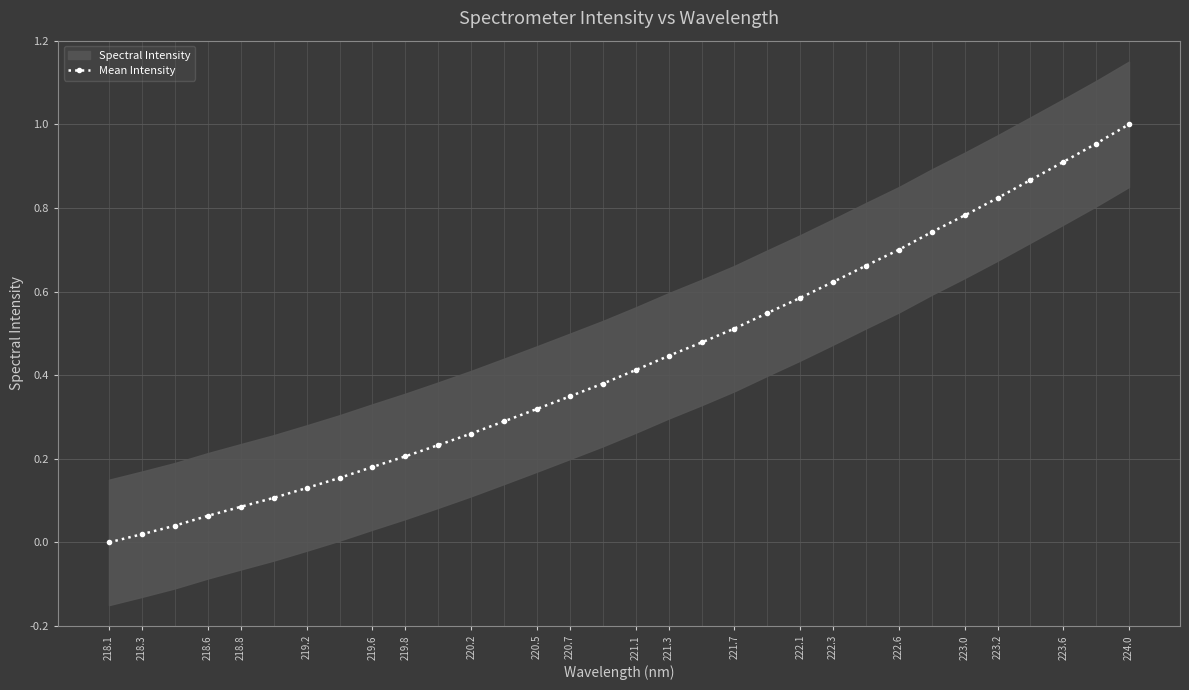

What is the difference between the second highest and minimum values?

1.0